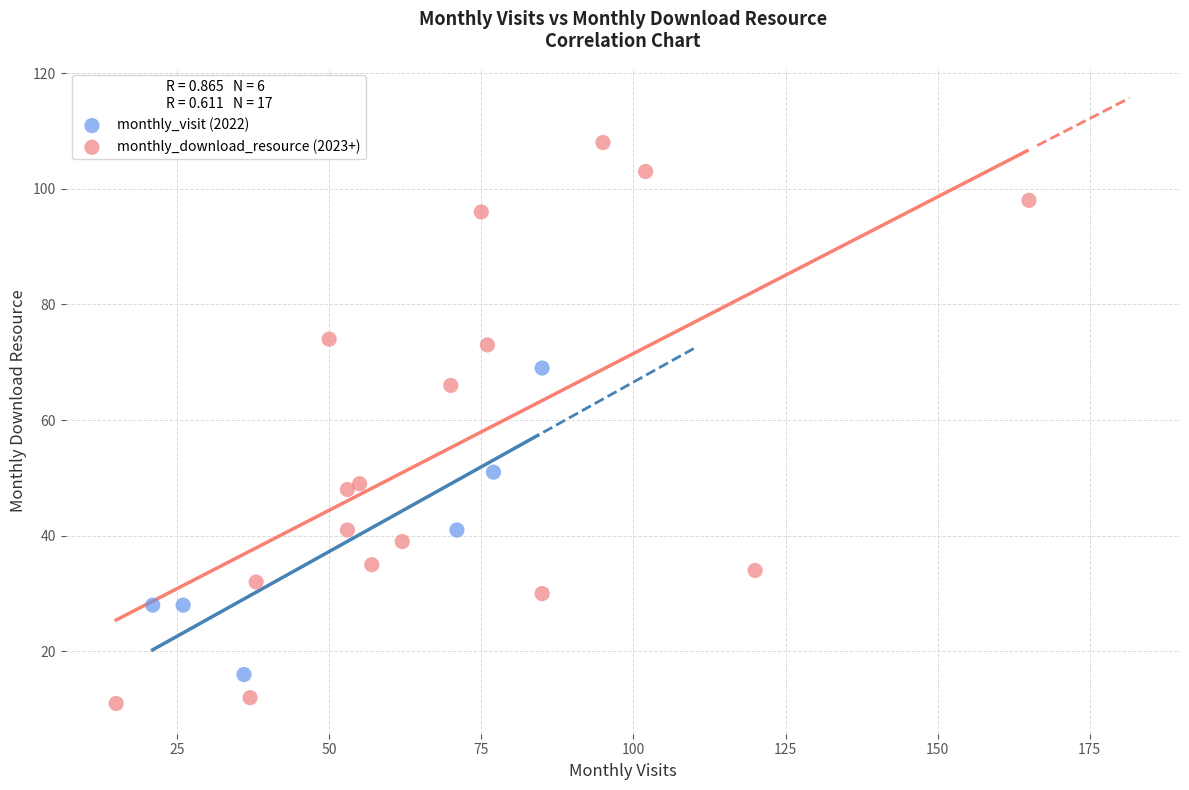

Which series has the widest spread of Y values?

monthly_download_resource (2023+)